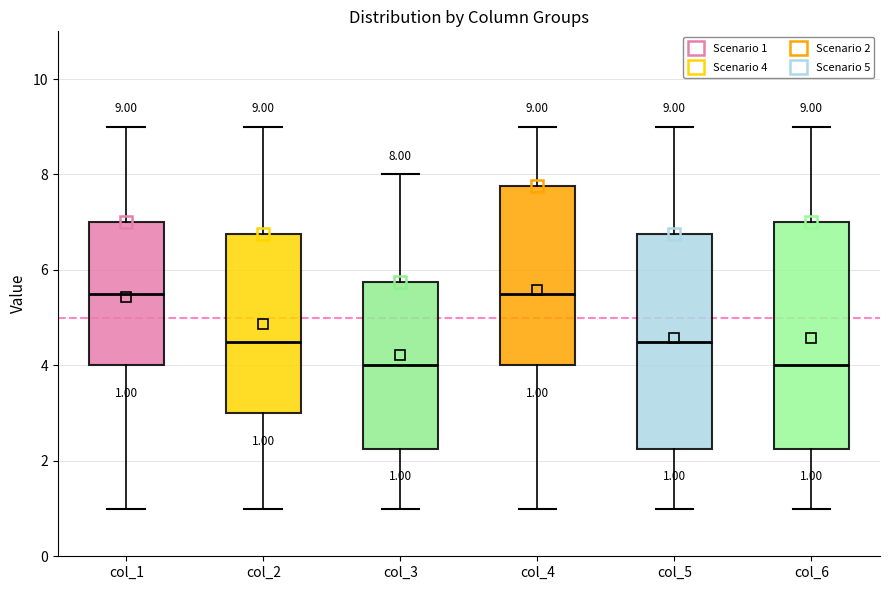

Comparing the boxes themselves (not the whiskers), which one is the tallest?

col_6